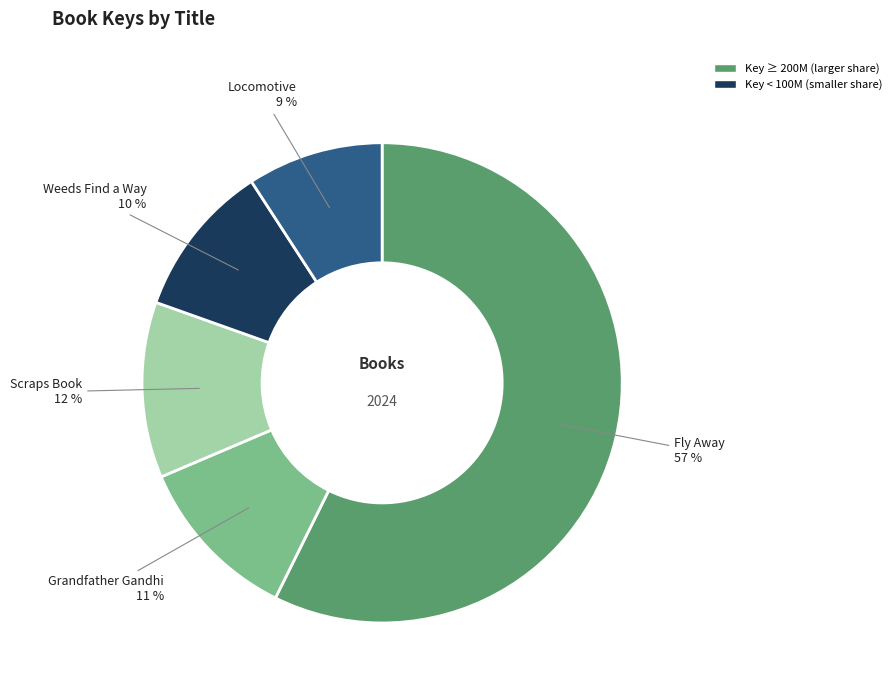

Does any single category account for the majority?

Yes